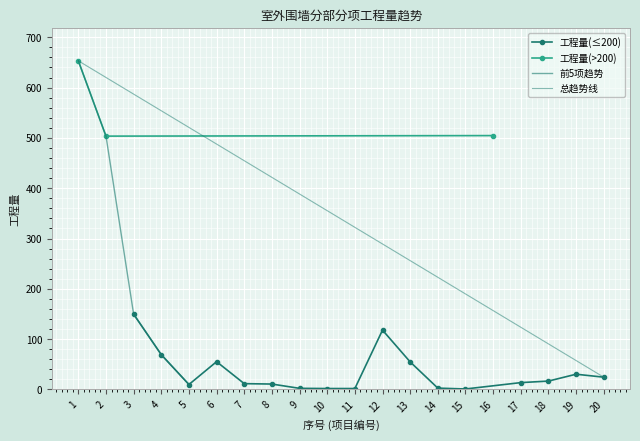

Is it true that 序号 equals 20.0 at 20?

True